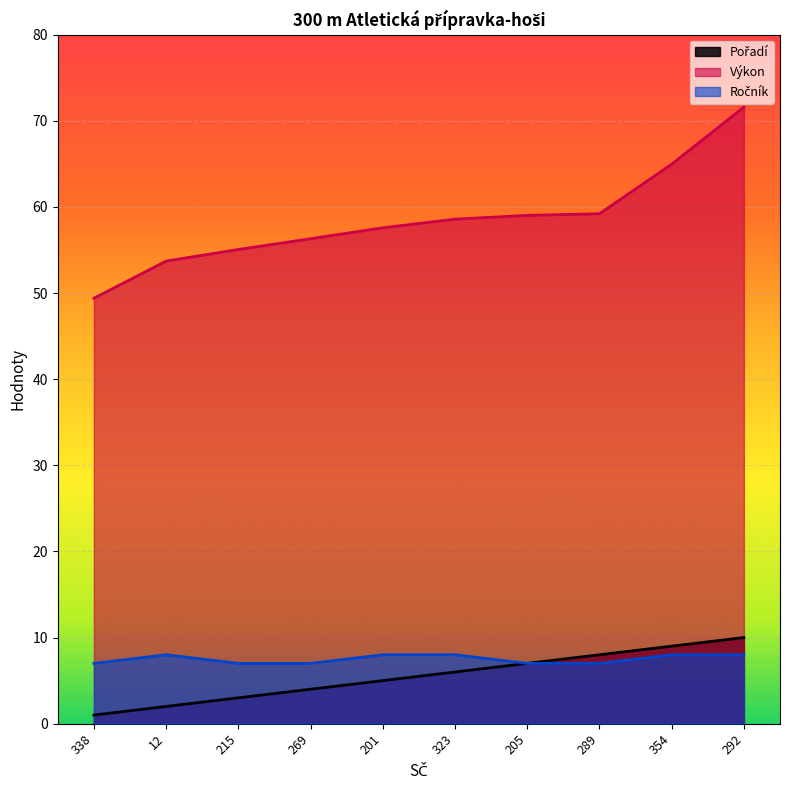

What is the total value across all series at 323?

72.6